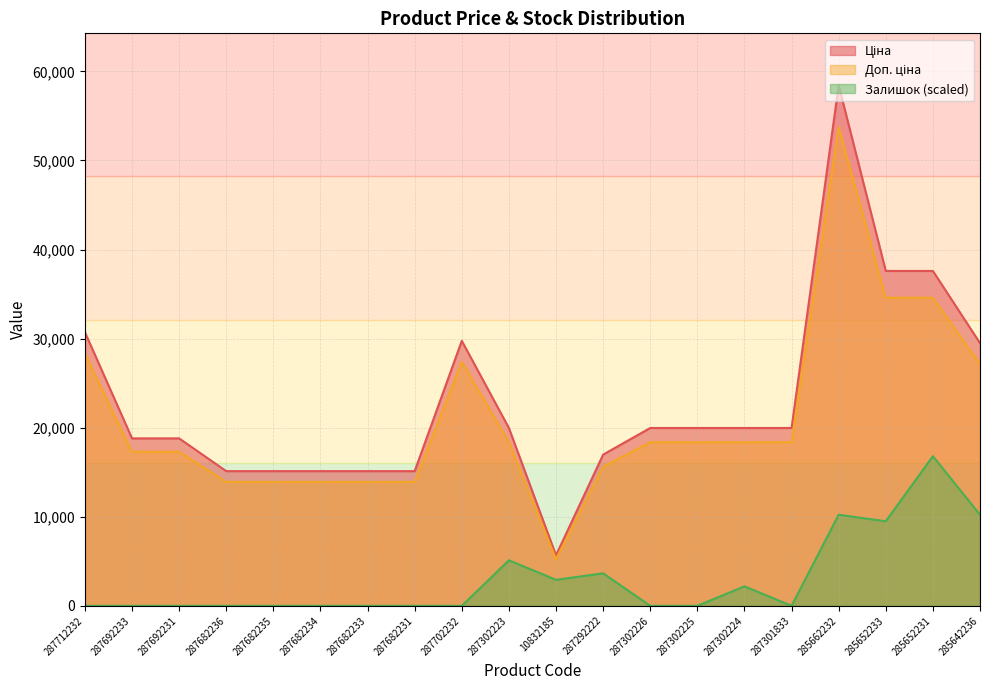

Rank the categories by Доп. ціна value from highest to lowest.

285662232, 285652233, 285652231, 287712232, 287702232, 285642236, 287302223, 287302226, 287302225, 287302224, 287301833, 287692233, 287692231, 287292222, 287682236, 287682235, 287682234, 287682233, 287682231, 10832185